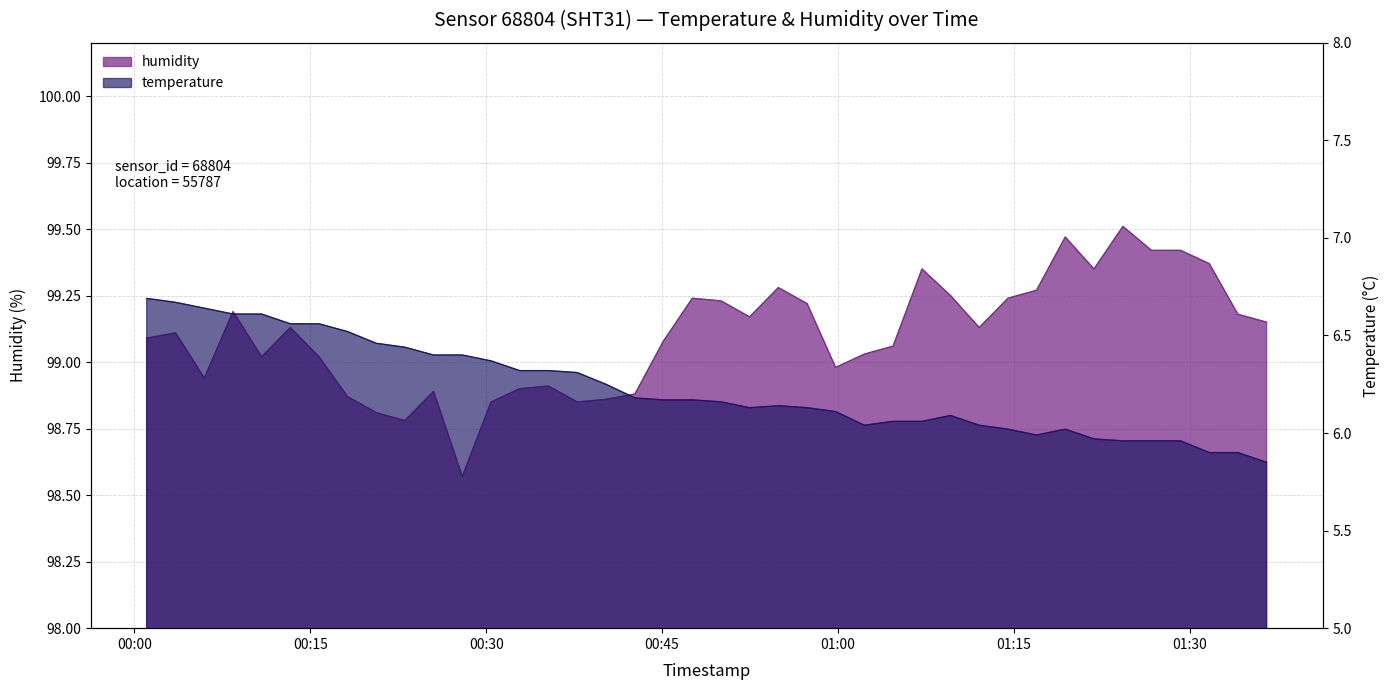

List the labels in order of humidity value, largest first.

2023-11-21T01:24:18, 2023-11-21T01:19:23, 2023-11-21T01:26:44, 2023-11-21T01:29:13, 2023-11-21T01:31:40, 2023-11-21T01:07:10, 2023-11-21T01:21:50, 2023-11-21T00:54:55, 2023-11-21T01:16:56, 2023-11-21T01:09:36, 2023-11-21T00:47:35, 2023-11-21T01:14:30, 2023-11-21T00:50:02, 2023-11-21T00:57:22, 2023-11-21T00:08:25, 2023-11-21T01:34:06, 2023-11-21T00:52:28, 2023-11-21T01:36:33, 2023-11-21T00:13:18, 2023-11-21T01:12:03, 2023-11-21T00:03:31, 2023-11-21T00:01:03, 2023-11-21T00:45:08, 2023-11-21T01:04:42, 2023-11-21T01:02:15, 2023-11-21T00:10:51, 2023-11-21T00:15:45, 2023-11-21T00:59:48, 2023-11-21T00:05:58, 2023-11-21T00:35:19, 2023-11-21T00:32:52, 2023-11-21T00:25:31, 2023-11-21T00:42:41, 2023-11-21T00:18:11, 2023-11-21T00:40:13, 2023-11-21T00:30:25, 2023-11-21T00:37:46, 2023-11-21T00:20:38, 2023-11-21T00:23:04, 2023-11-21T00:27:58